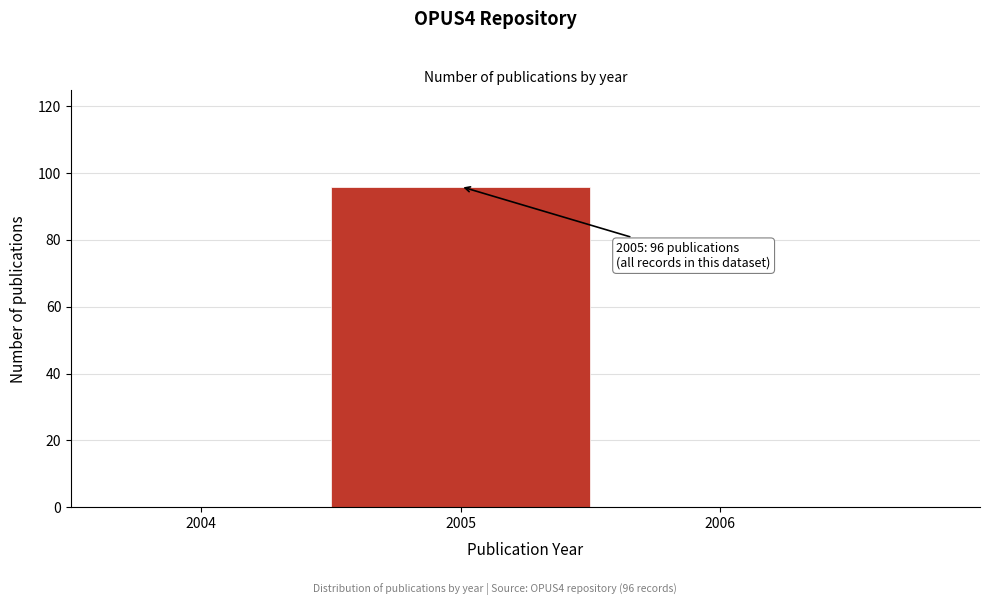

Over which range of the x-axis is the bar tallest?

2004.5 to 2005.5